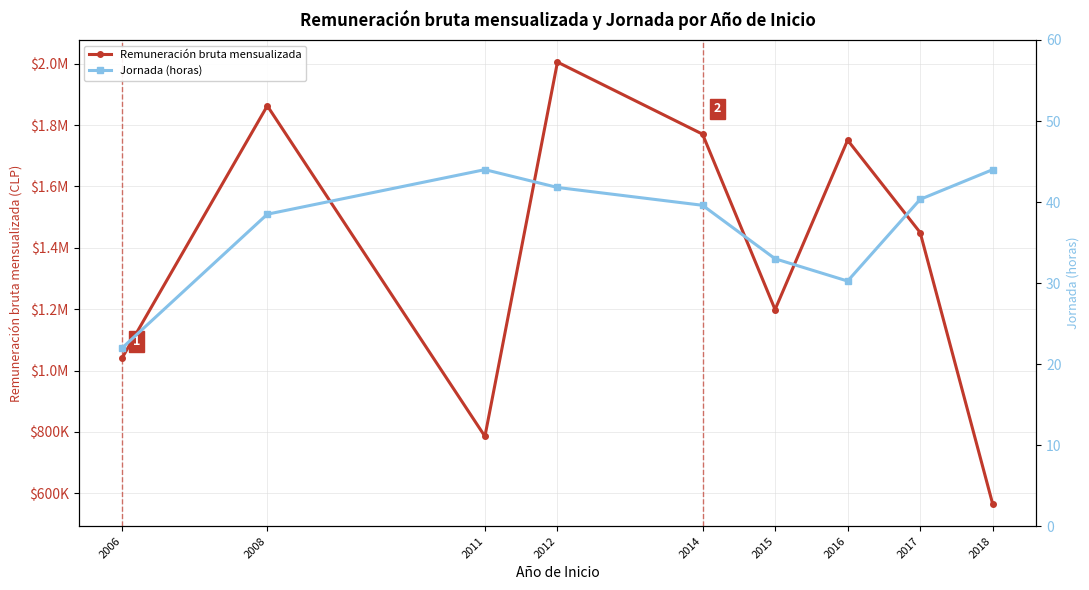

At which category is the sum across all series the highest?

2012